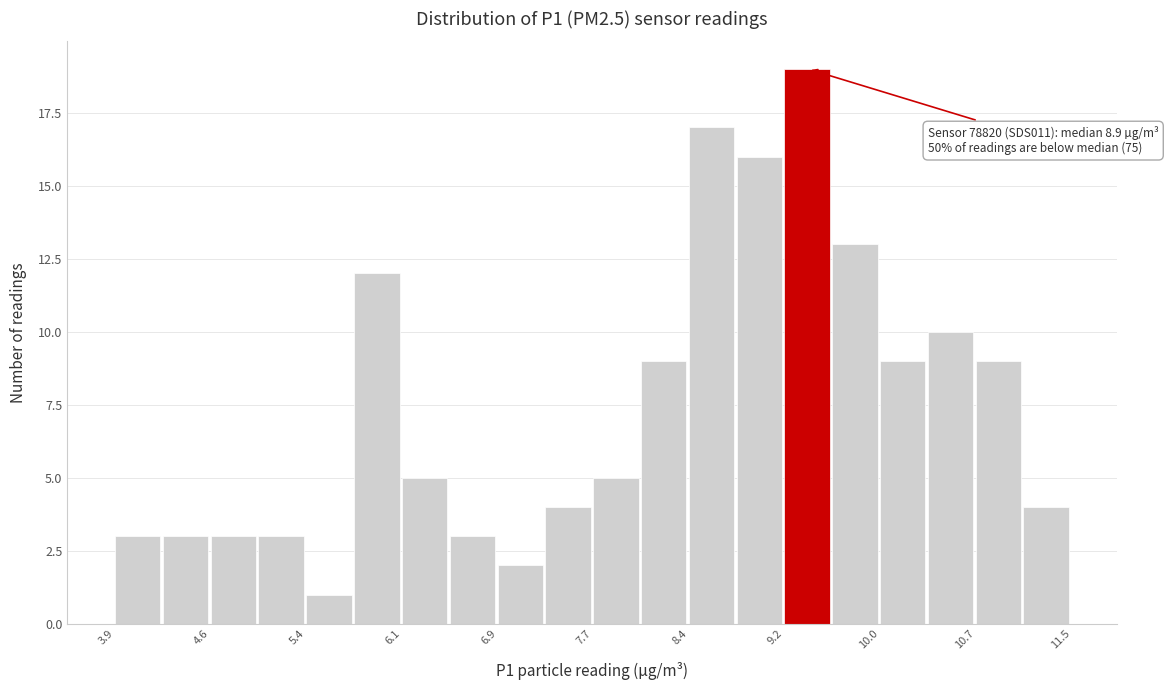

Around what value on the x-axis is the tallest bar? Give the approximate position of its centre, as read against the axis.

9.4